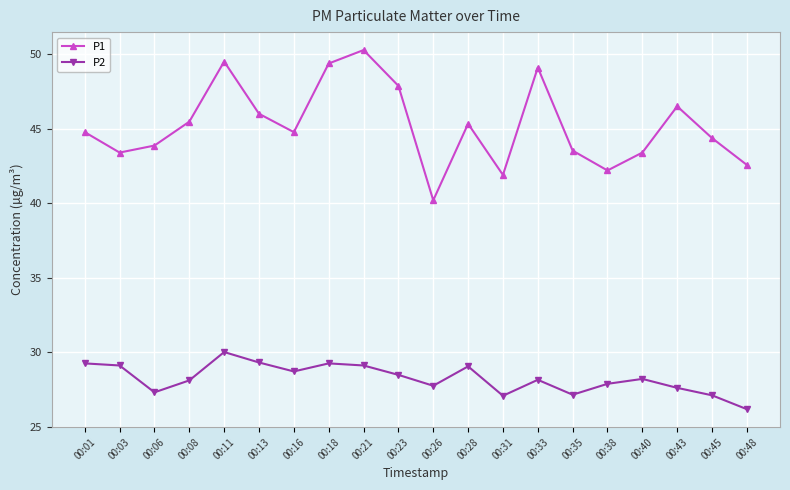

True or false: P2 has more than 0 interior local peaks.

True